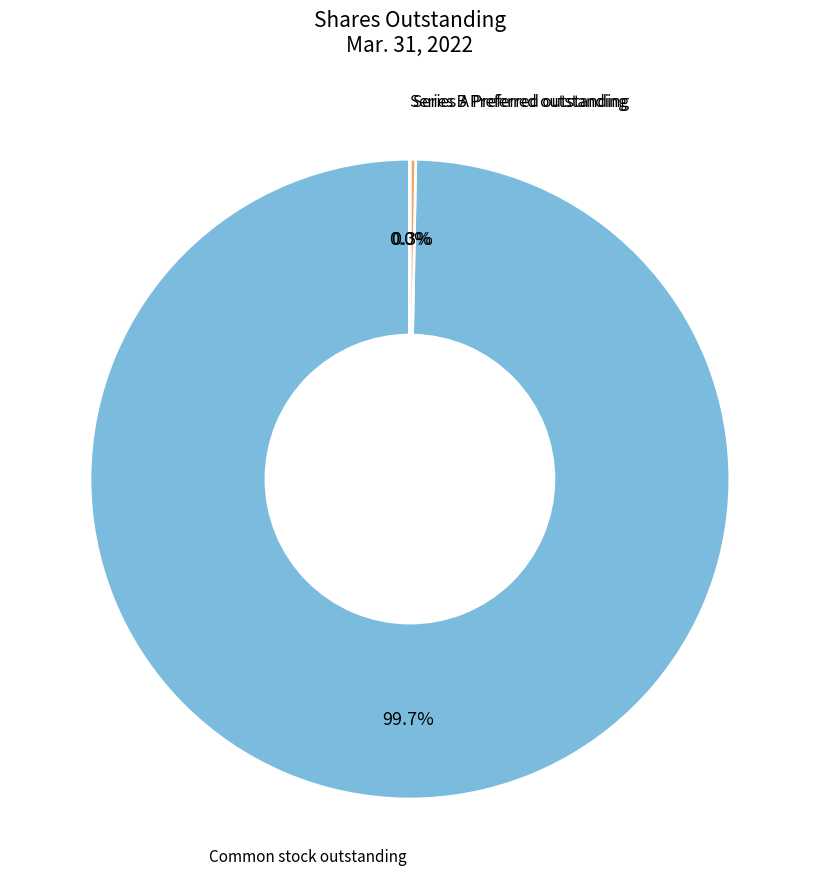

The Series A Preferred outstanding slice represents 0% of the pie. True or false?

True